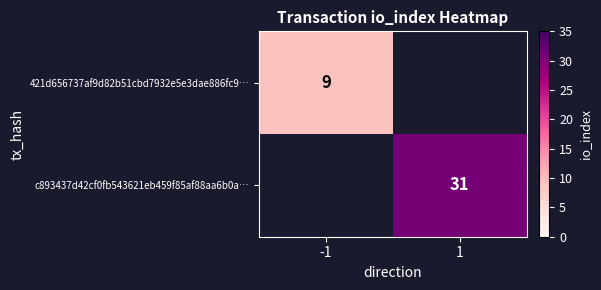

True or false: 421d656737af9d82b51cbd7932e5e3dae886fc9… has a value of 9 at -1.

True